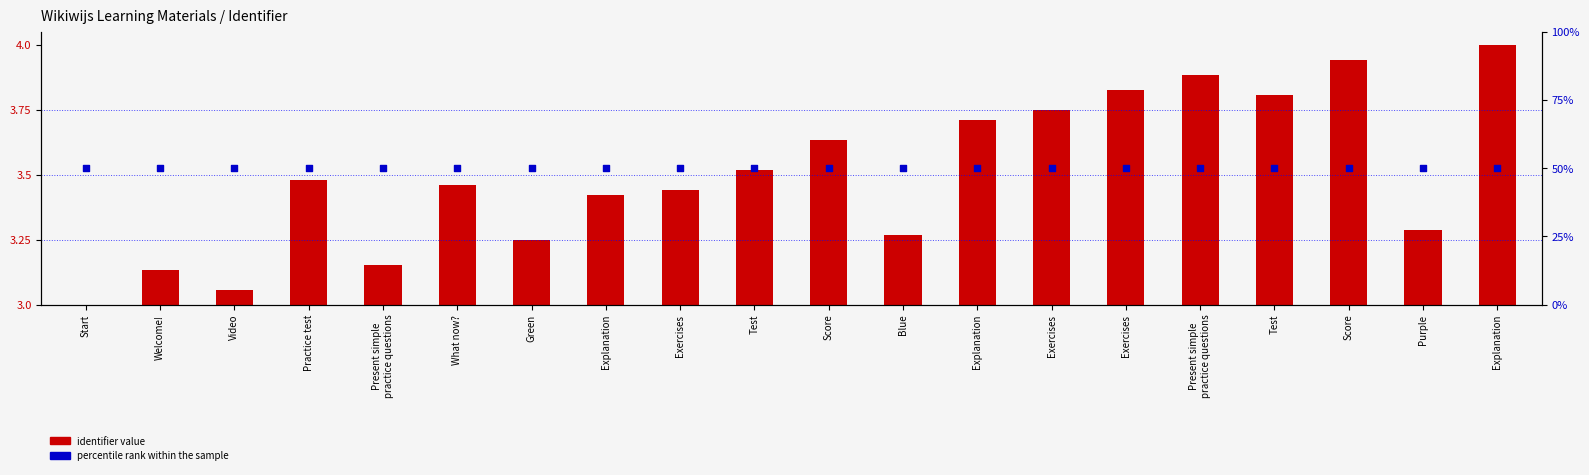

What are all the series names shown in the legend?

identifier value, percentile rank within the sample